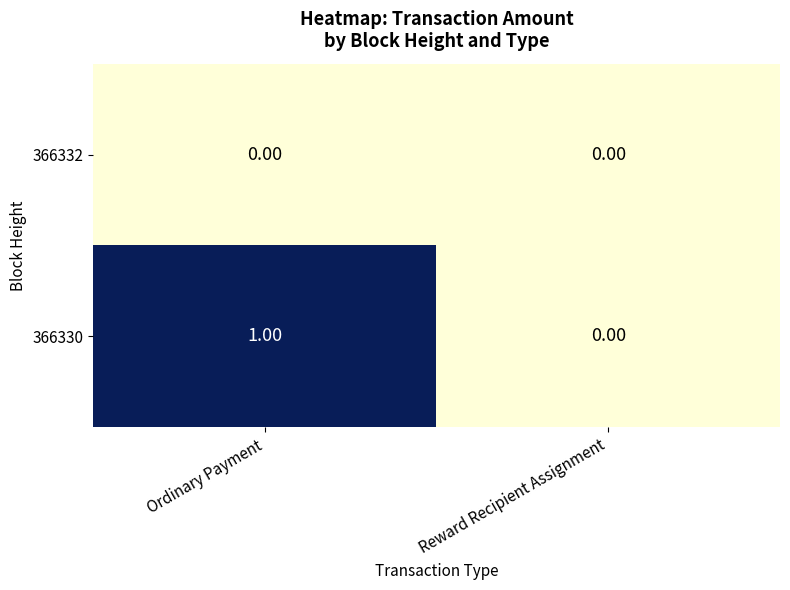

Rank the series at Ordinary Payment from highest to lowest value.

366330, 366332